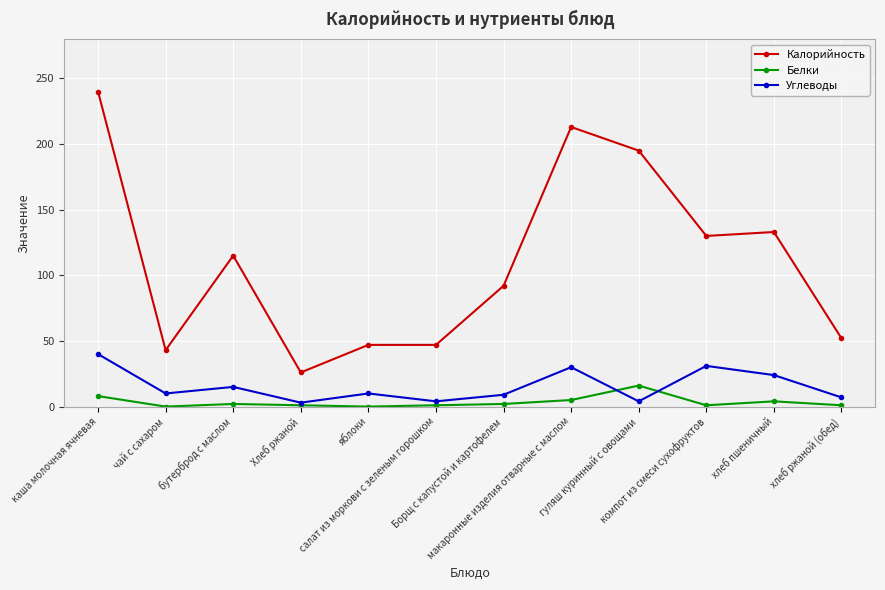

What is the difference between the maximum and minimum values in the Белки series?

16